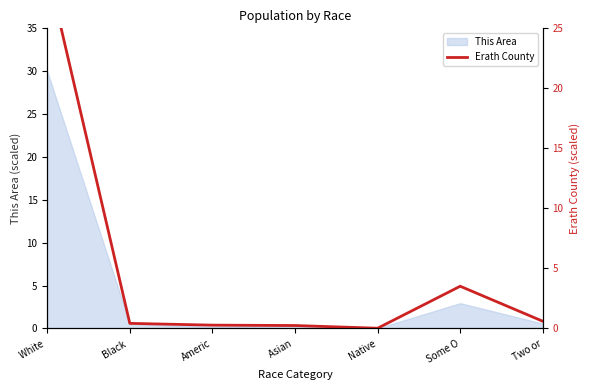

Where is the first local minimum?

Native